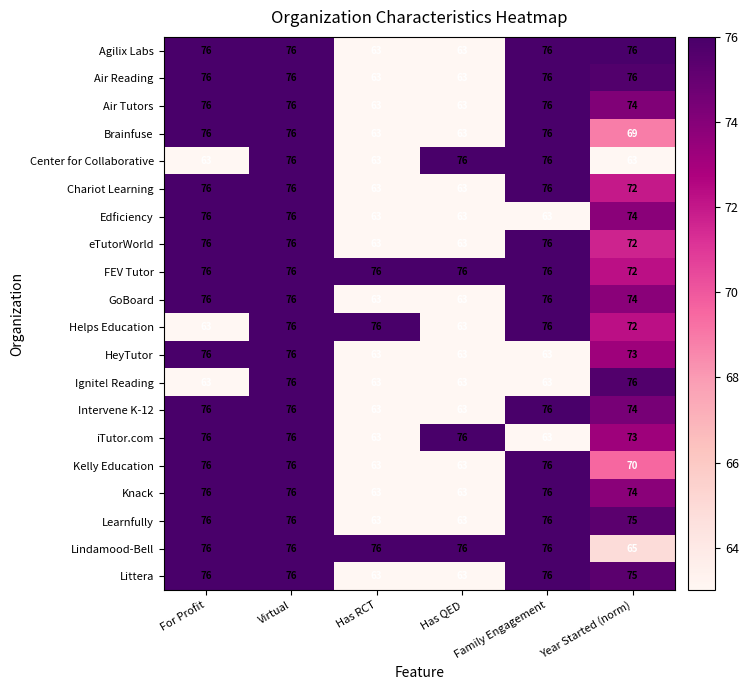

How many series are shown in this chart?

20